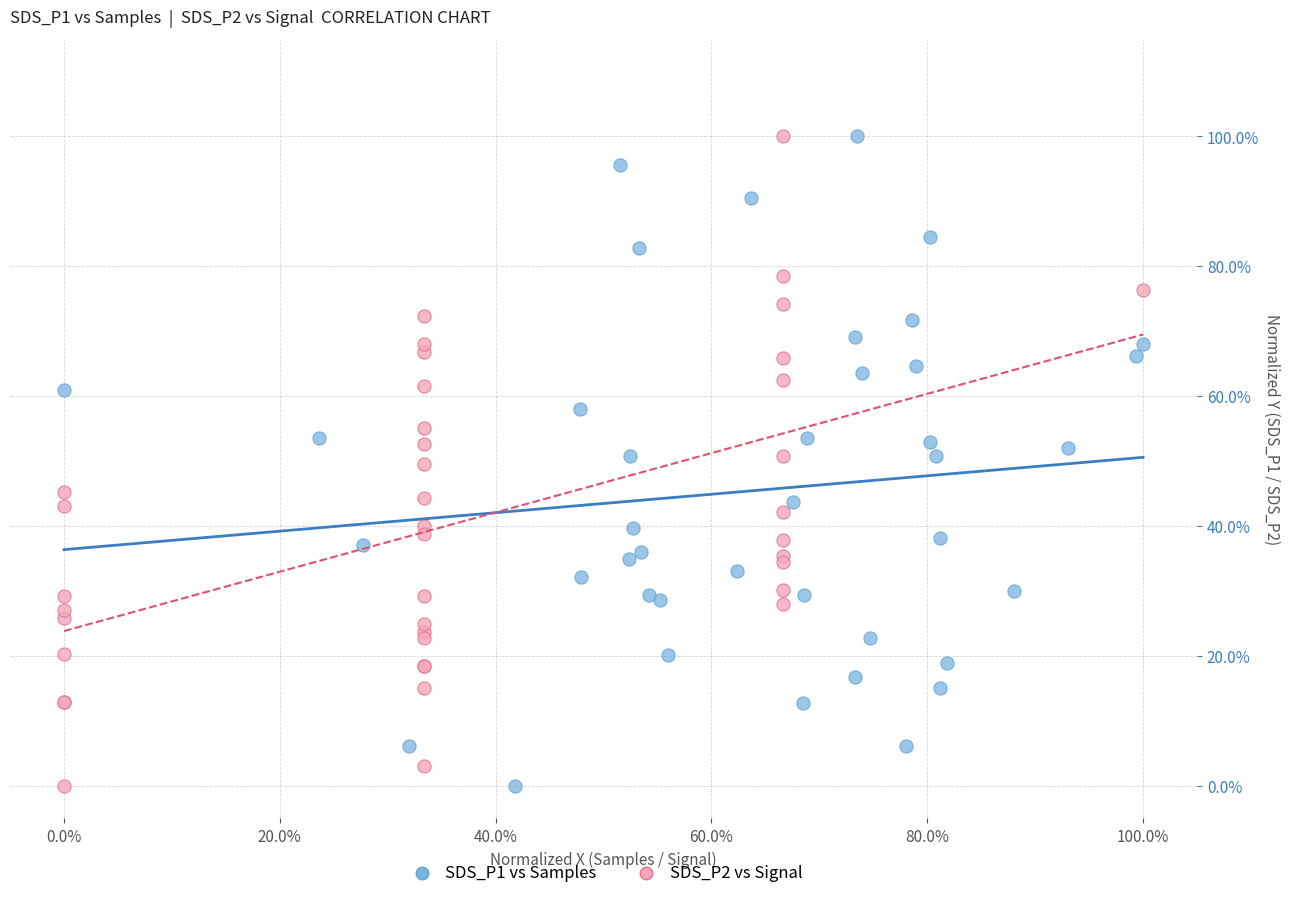

What are all the series names shown in the legend?

SDS_P1 vs Samples, SDS_P2 vs Signal